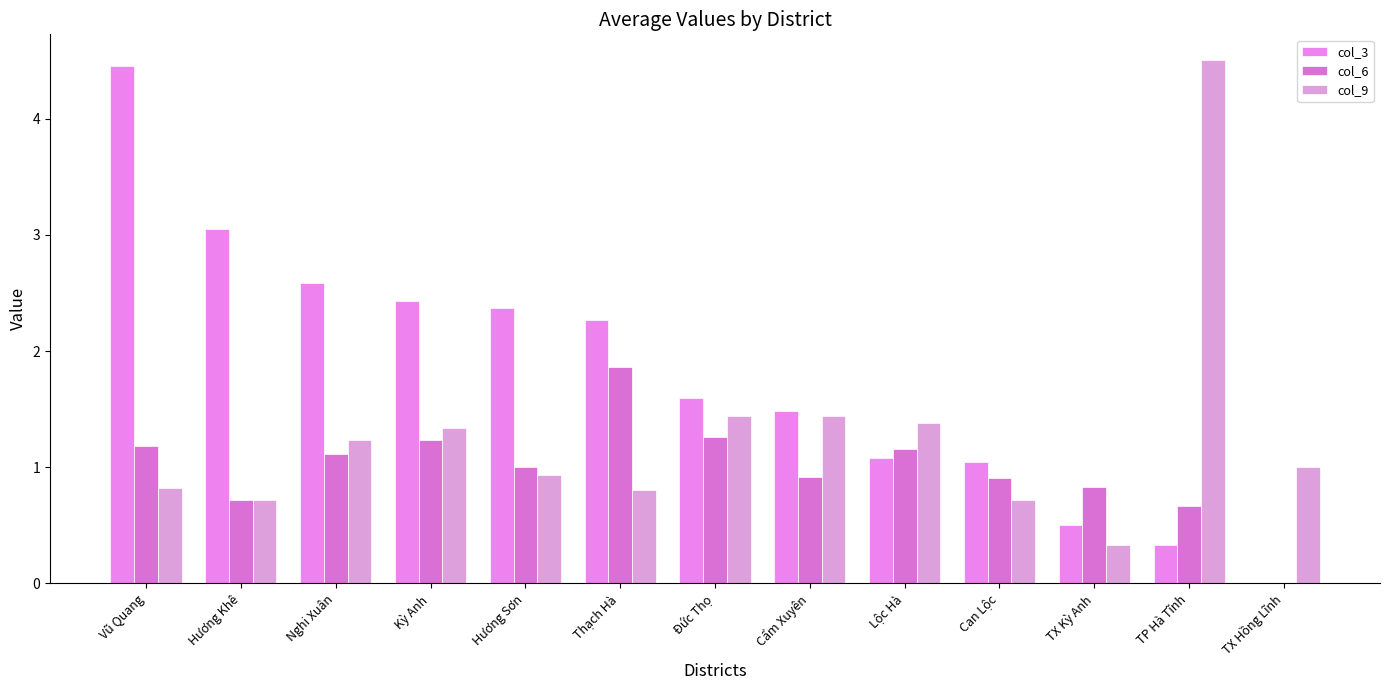

Which series has the widest spread of values?

col_3